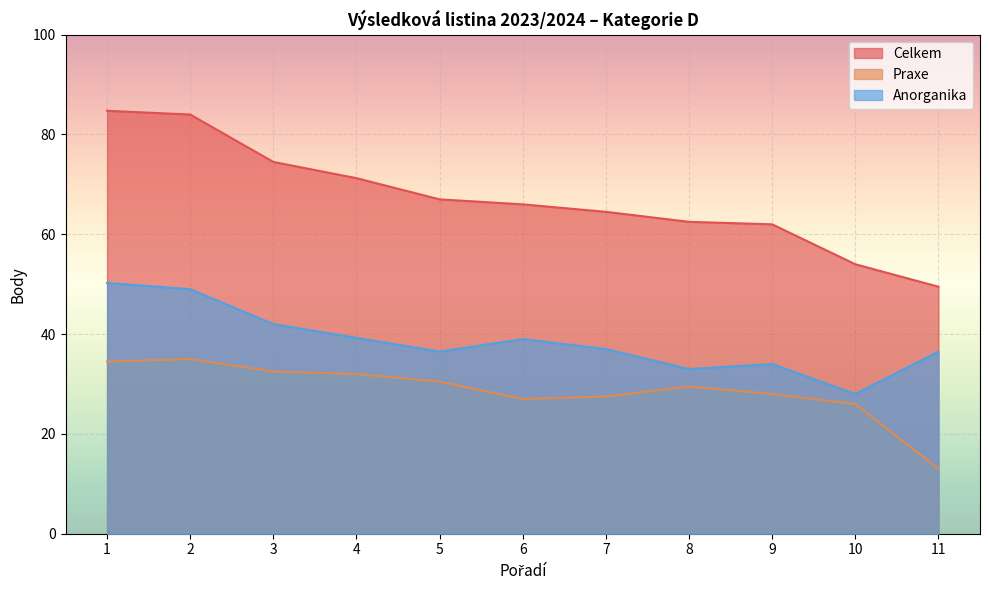

True or false: Praxe and Anorganika cross at least once.

False